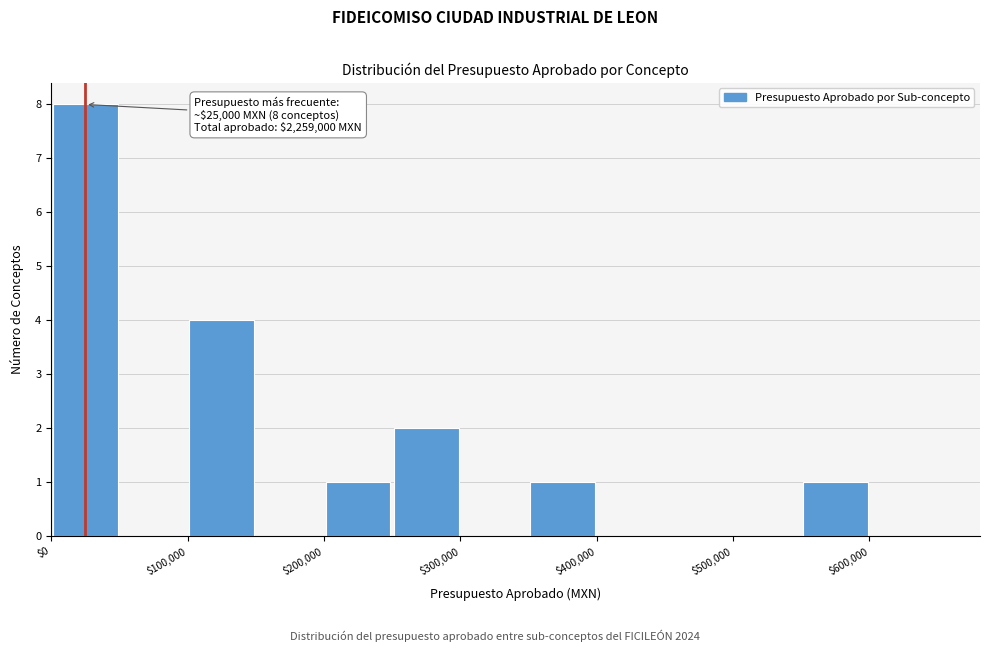

Which range on the x-axis has the tallest bar?

0 to 50000